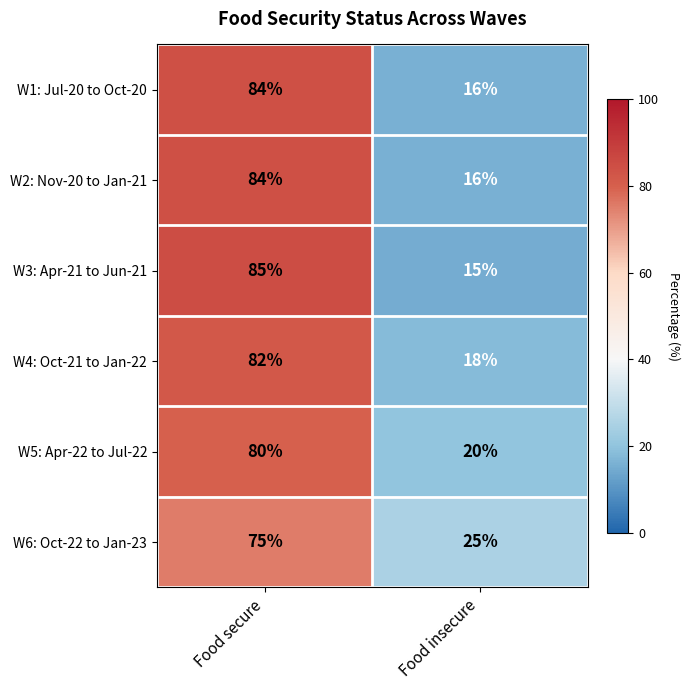

What is the total value across all series at Food insecure?

110